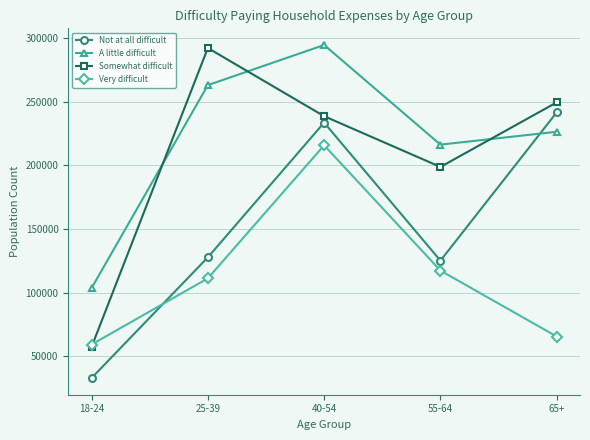

Which series changed the most between 18-24 and 55-64?

Somewhat difficult